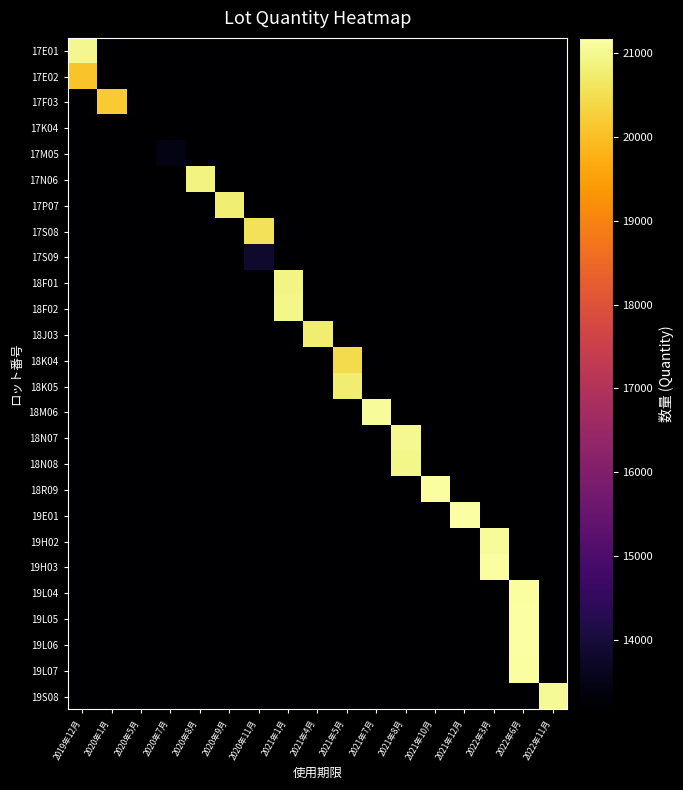

At which category is the sum across all series the highest?

2022年6月